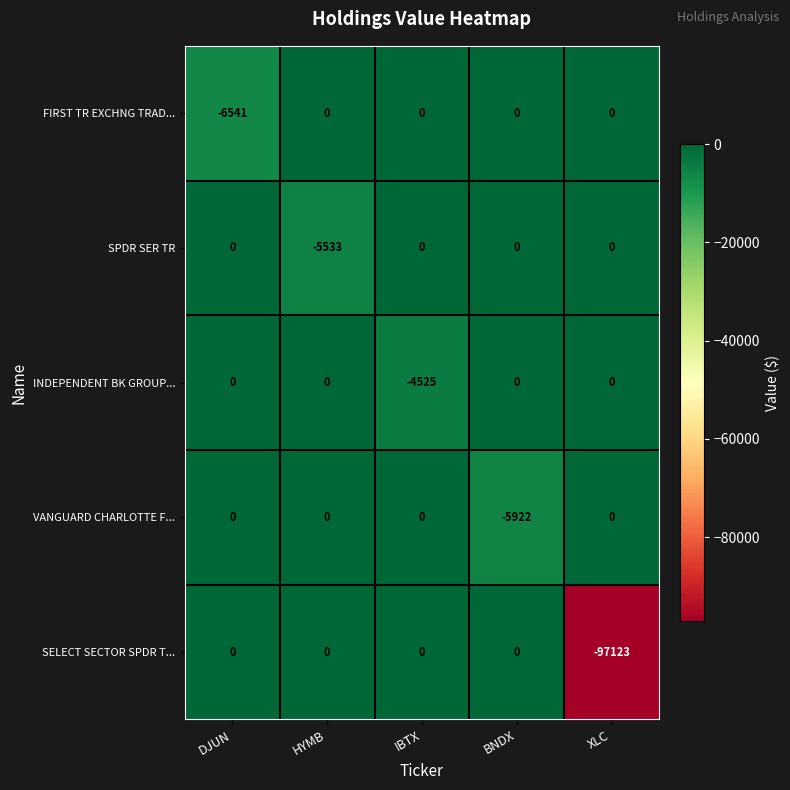

What is the spread (max minus min) of values at DJUN?

6541